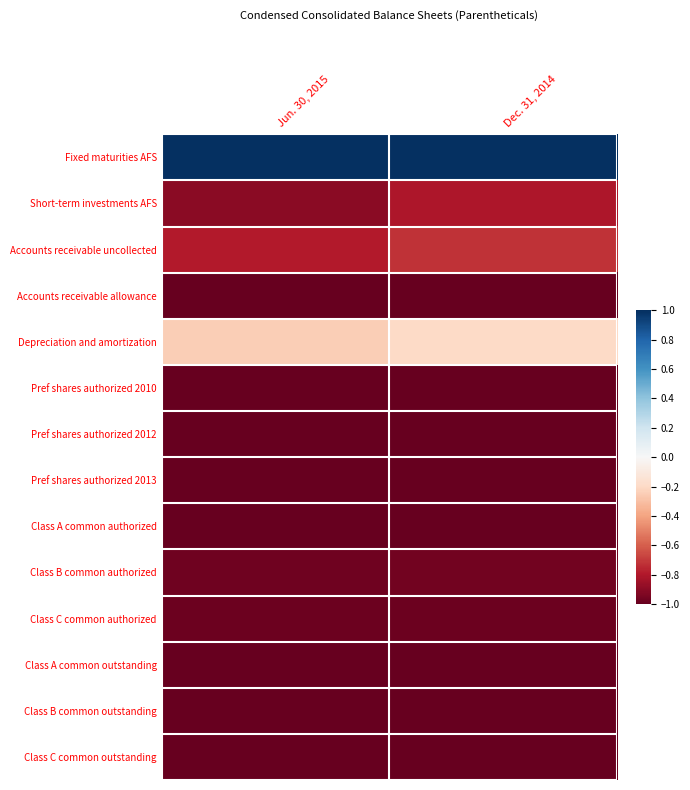

What is the spread (max minus min) of values at Jun. 30, 2015?

2.0